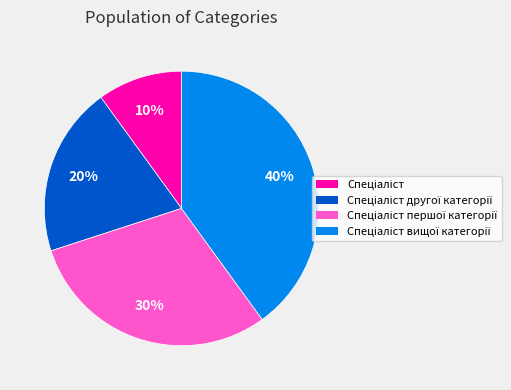

To the nearest percent, what is the average slice percentage?

25%